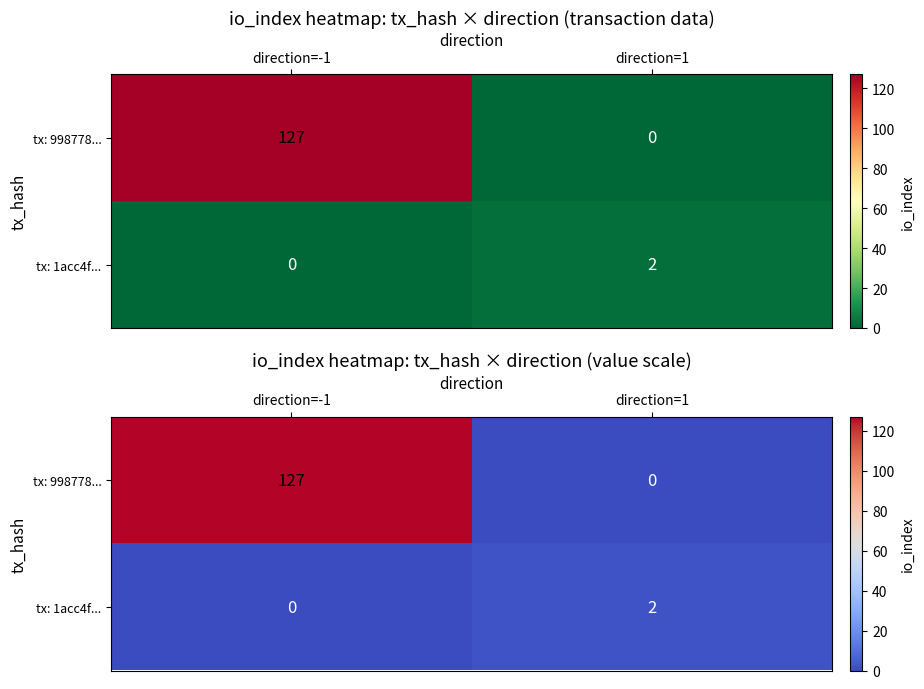

What is the sum of all tx: 1acc4f... values?

2